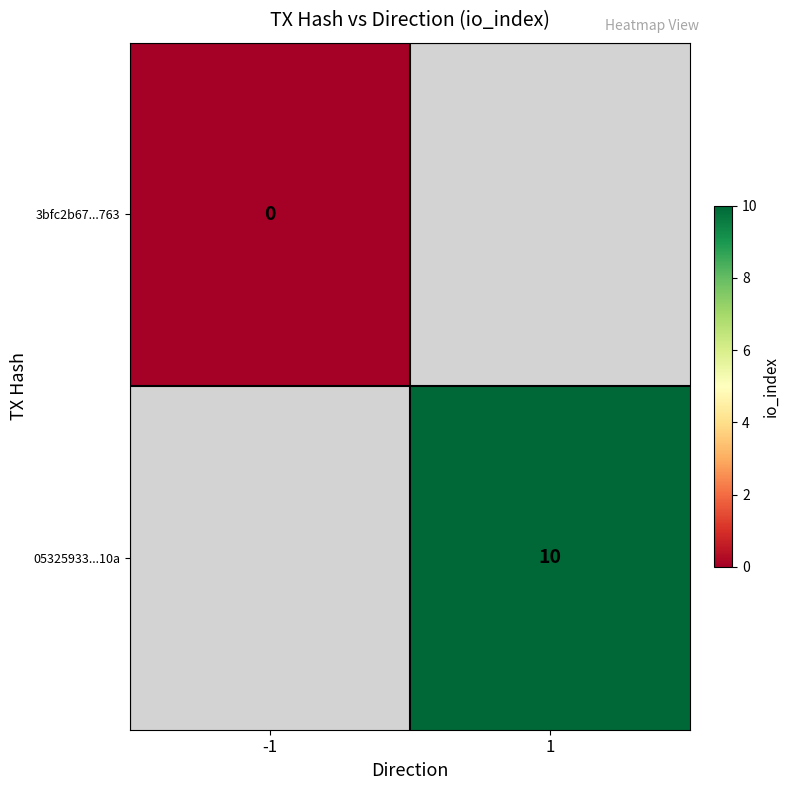

The 05325933...10a series shows 14 at 1. True or false?

False